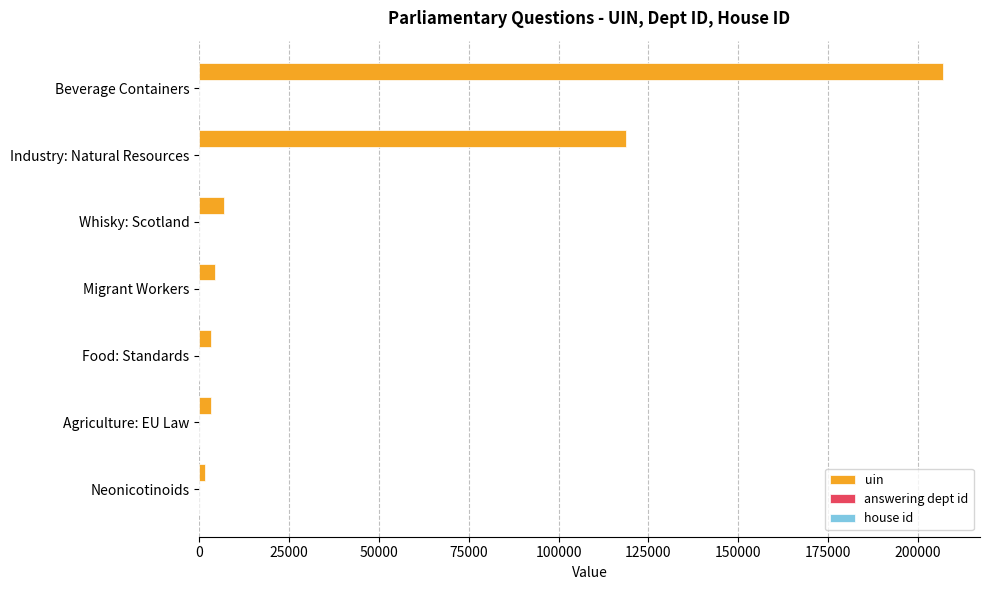

Count the number of categories in the chart.

7